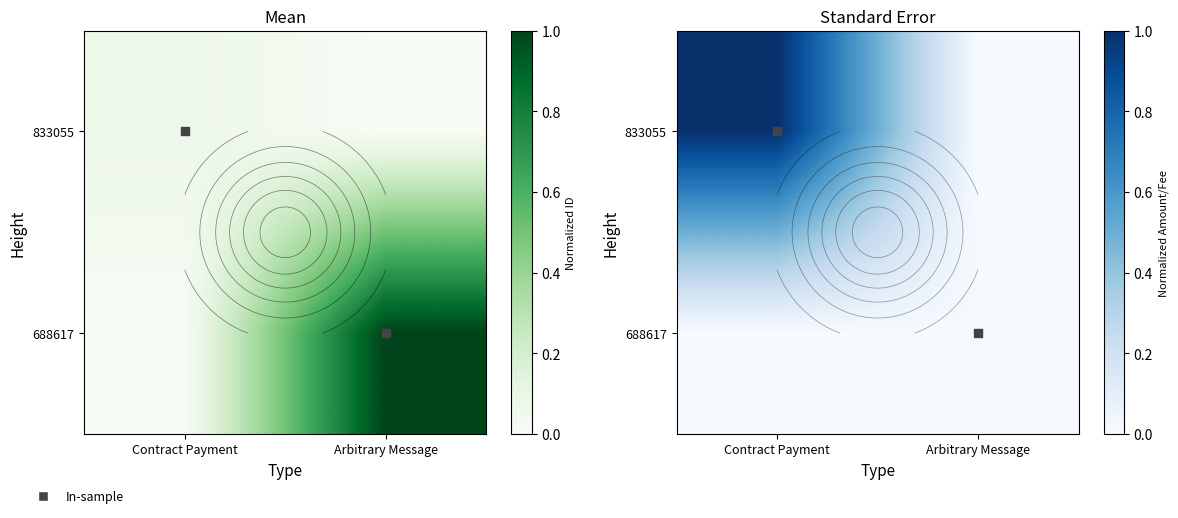

The 833055 series shows 0.4 at Contract Payment. True or false?

False